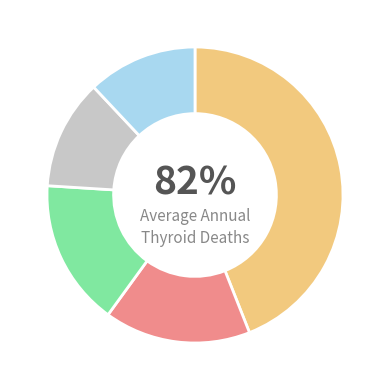

Combined, do Snohomish County and King County account for over 50%?

Yes